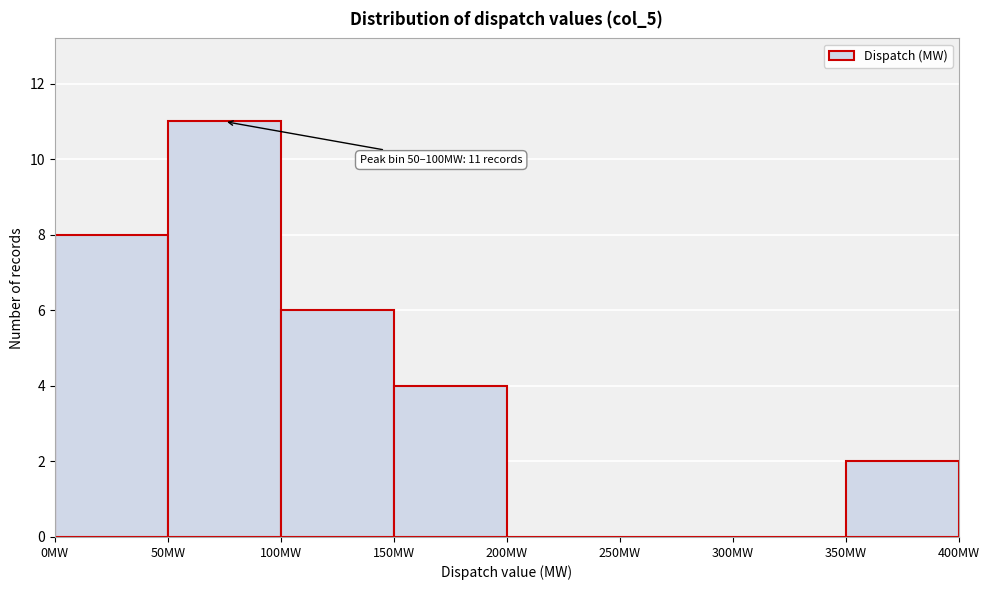

Over which range of the x-axis is the bar tallest?

50 to 100